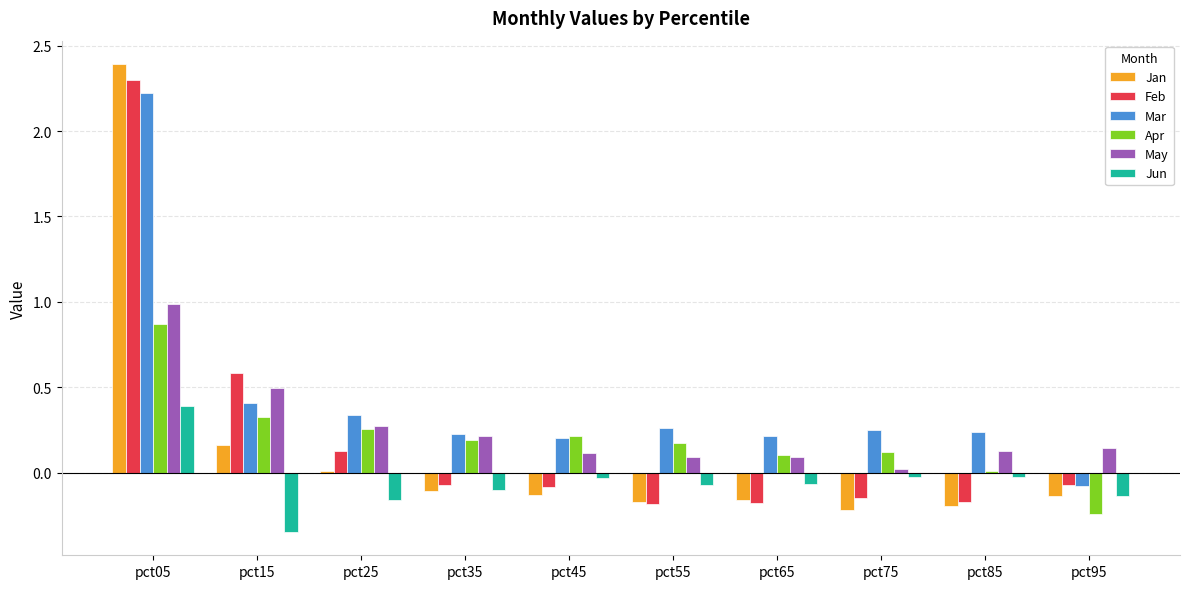

Count the number of categories in the chart.

10